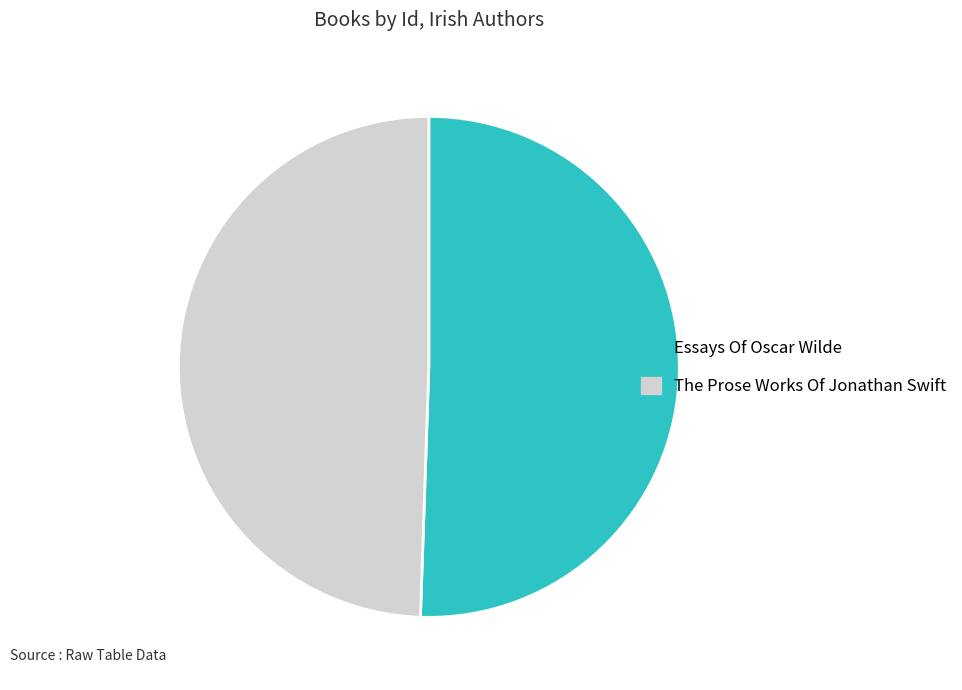

What is the largest slice in the pie chart?

Essays Of Oscar Wilde